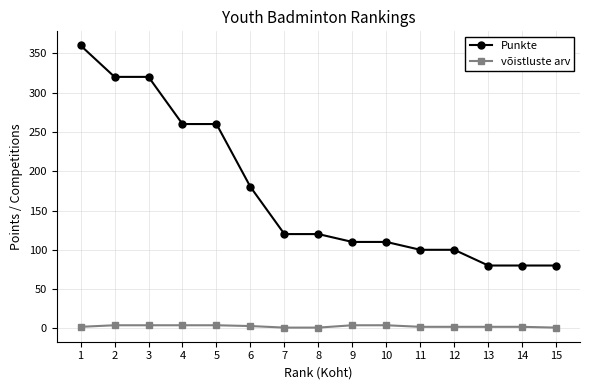

Rank the series by their maximum value, from lowest to highest.

võistluste arv, Punkte